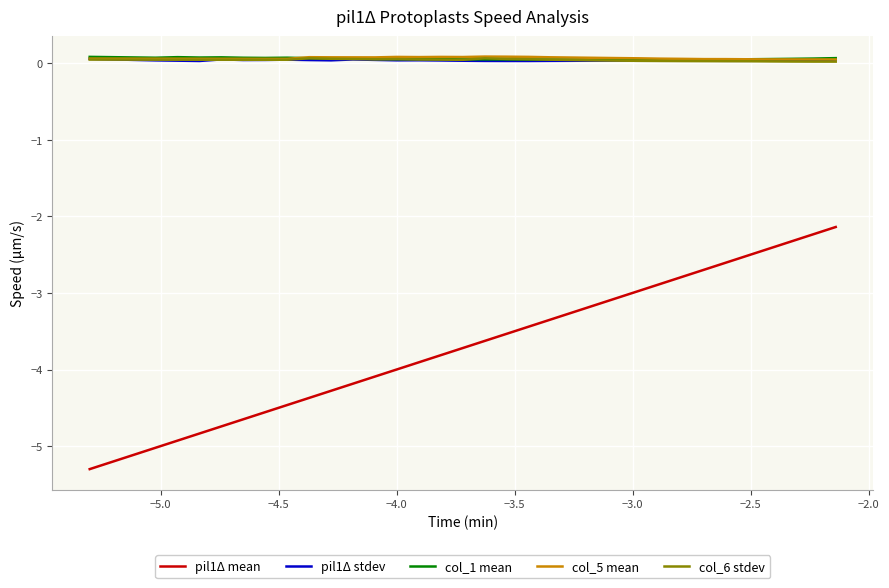

Which series has the widest spread of values?

pil1Δ mean